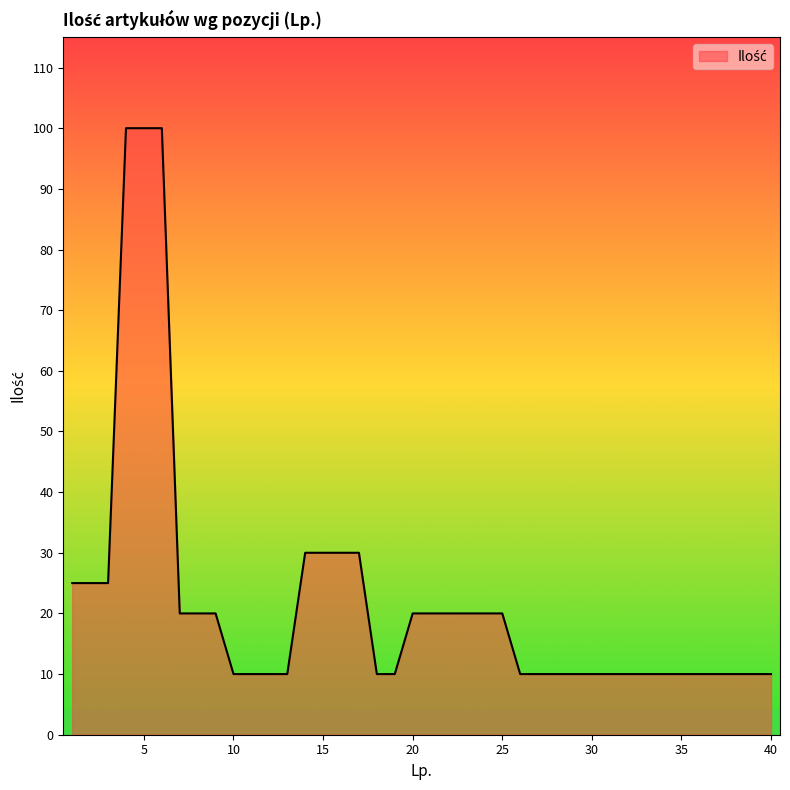

What is the smallest value displayed?

10